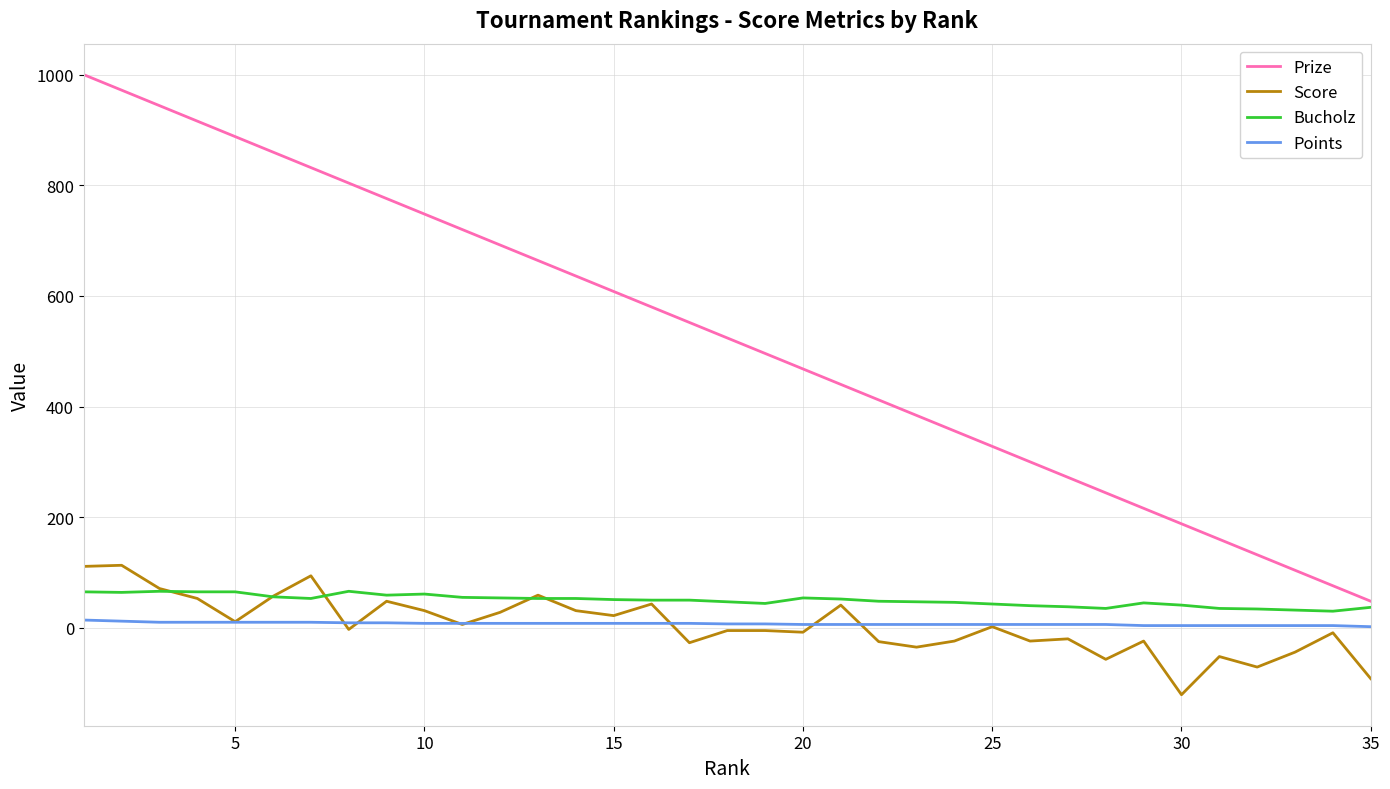

Does the chart display data point markers on the line(s)?

No